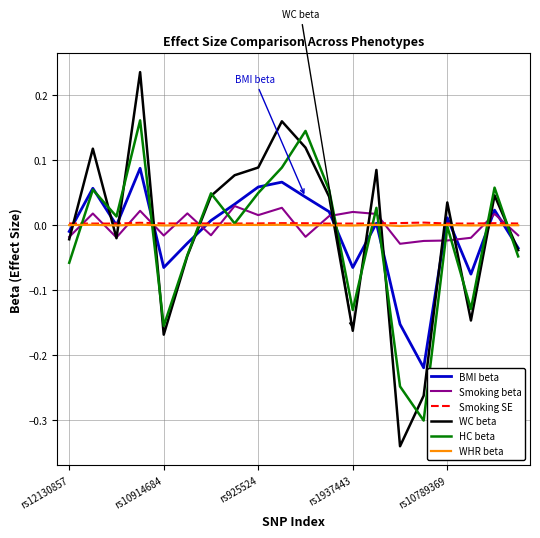

After their last crossing, which series has the higher values: WC beta or Smoking SE?

Smoking SE